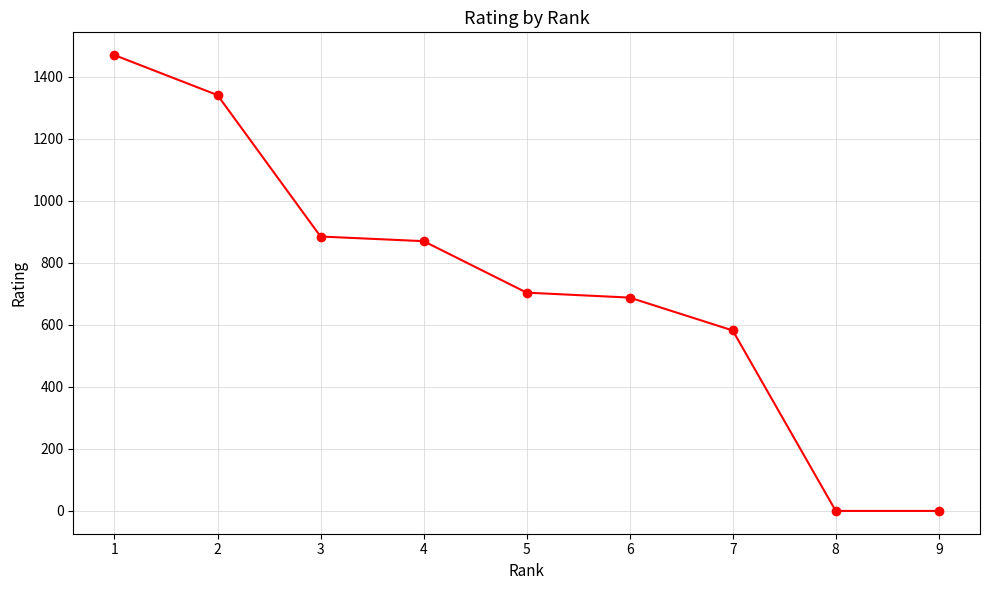

What is the difference between the maximum and minimum values?

1470